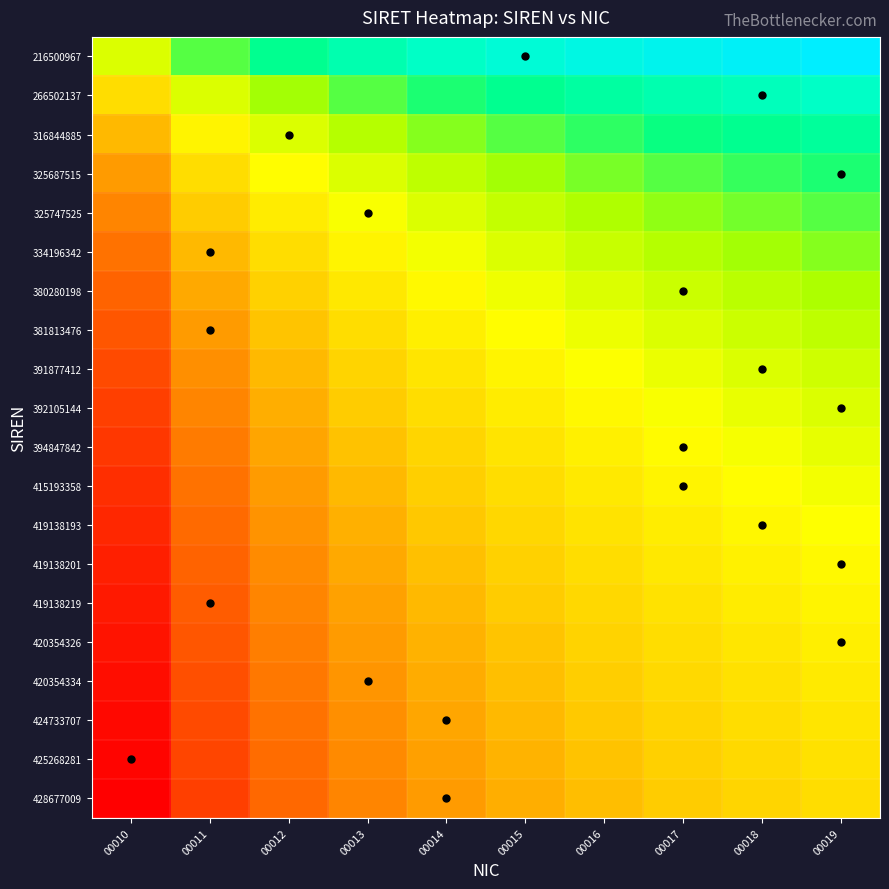

Reading left to right, transcribe all the data shown in this chart.

216500967: 00010=0.6	00011=0.7	00012=0.8	00013=0.8	00014=0.9	00015=0.9	00016=0.9	00017=1.0	00018=1.0	00019=1.0
266502137: 00010=0.4	00011=0.6	00012=0.6	00013=0.7	00014=0.7	00015=0.8	00016=0.8	00017=0.8	00018=0.8	00019=0.9
316844885: 00010=0.3	00011=0.5	00012=0.6	00013=0.6	00014=0.7	00015=0.7	00016=0.7	00017=0.7	00018=0.8	00019=0.8
325687515: 00010=0.3	00011=0.4	00012=0.5	00013=0.6	00014=0.6	00015=0.6	00016=0.7	00017=0.7	00018=0.7	00019=0.7
325747525: 00010=0.2	00011=0.4	00012=0.5	00013=0.5	00014=0.6	00015=0.6	00016=0.6	00017=0.6	00018=0.7	00019=0.7
334196342: 00010=0.2	00011=0.3	00012=0.4	00013=0.5	00014=0.5	00015=0.6	00016=0.6	00017=0.6	00018=0.6	00019=0.7
380280198: 00010=0.2	00011=0.3	00012=0.4	00013=0.4	00014=0.5	00015=0.5	00016=0.6	00017=0.6	00018=0.6	00019=0.6
381813476: 00010=0.2	00011=0.3	00012=0.4	00013=0.4	00014=0.5	00015=0.5	00016=0.5	00017=0.6	00018=0.6	00019=0.6
391877412: 00010=0.1	00011=0.3	00012=0.3	00013=0.4	00014=0.4	00015=0.5	00016=0.5	00017=0.5	00018=0.6	00019=0.6
392105144: 00010=0.1	00011=0.2	00012=0.3	00013=0.4	00014=0.4	00015=0.5	00016=0.5	00017=0.5	00018=0.5	00019=0.6
394847842: 00010=0.1	00011=0.2	00012=0.3	00013=0.4	00014=0.4	00015=0.4	00016=0.5	00017=0.5	00018=0.5	00019=0.5
415193358: 00010=0.1	00011=0.2	00012=0.3	00013=0.3	00014=0.4	00015=0.4	00016=0.4	00017=0.5	00018=0.5	00019=0.5
419138193: 00010=0.1	00011=0.2	00012=0.3	00013=0.3	00014=0.4	00015=0.4	00016=0.4	00017=0.5	00018=0.5	00019=0.5
419138201: 00010=0.1	00011=0.2	00012=0.3	00013=0.3	00014=0.4	00015=0.4	00016=0.4	00017=0.4	00018=0.5	00019=0.5
419138219: 00010=0.0	00011=0.2	00012=0.2	00013=0.3	00014=0.3	00015=0.4	00016=0.4	00017=0.4	00018=0.5	00019=0.5
420354326: 00010=0.0	00011=0.2	00012=0.2	00013=0.3	00014=0.3	00015=0.4	00016=0.4	00017=0.4	00018=0.4	00019=0.5
420354334: 00010=0.0	00011=0.1	00012=0.2	00013=0.3	00014=0.3	00015=0.4	00016=0.4	00017=0.4	00018=0.4	00019=0.4
424733707: 00010=0.0	00011=0.1	00012=0.2	00013=0.3	00014=0.3	00015=0.3	00016=0.4	00017=0.4	00018=0.4	00019=0.4
425268281: 00010=0.0	00011=0.1	00012=0.2	00013=0.3	00014=0.3	00015=0.3	00016=0.4	00017=0.4	00018=0.4	00019=0.4
428677009: 00010=0.0	00011=0.1	00012=0.2	00013=0.2	00014=0.3	00015=0.3	00016=0.4	00017=0.4	00018=0.4	00019=0.4